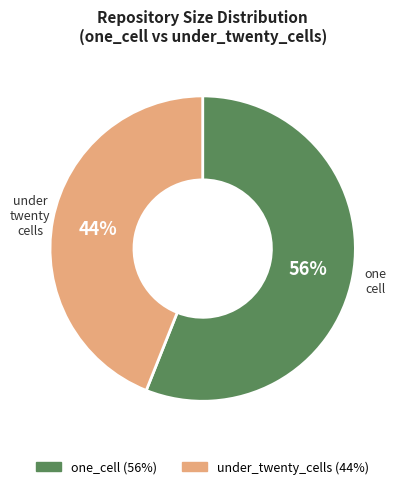

True or false: one_cell accounts for 66% of the total.

False